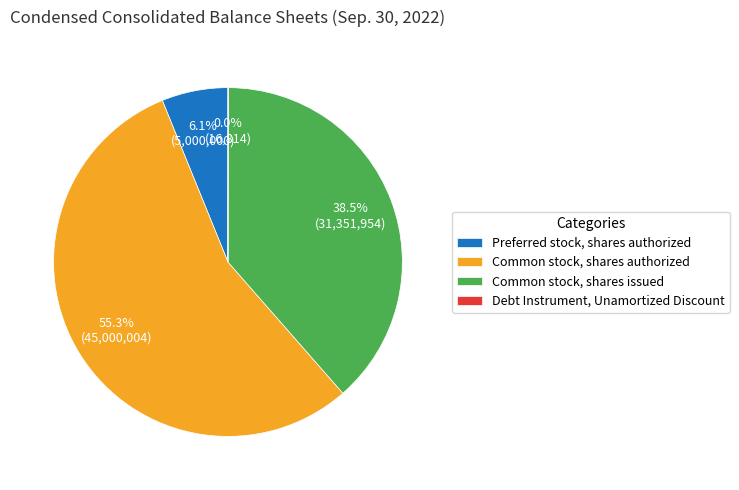

What percentage is the Common stock, shares authorized slice, to the nearest percent?

55%